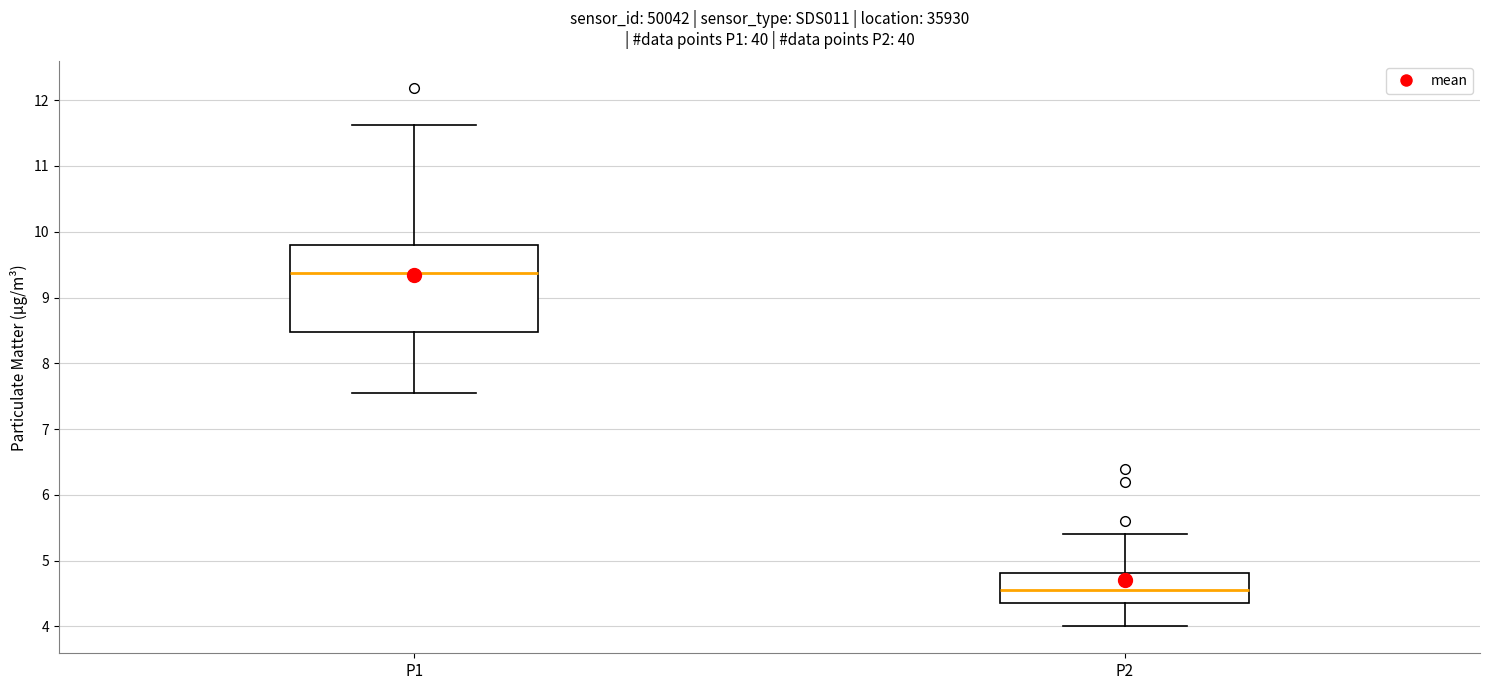

Where is the lower edge of the box for P1 on the y-axis? The values are not printed on the chart, so give them approximately, as read against the axis.

8.5